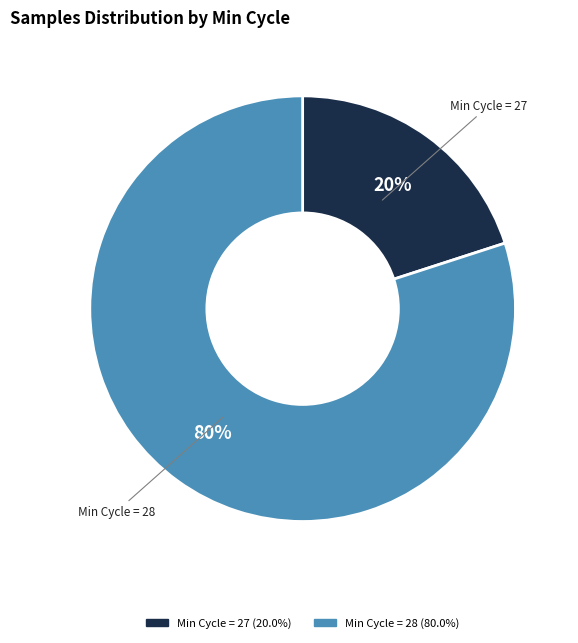

To the nearest percent, what is the average slice percentage?

50%